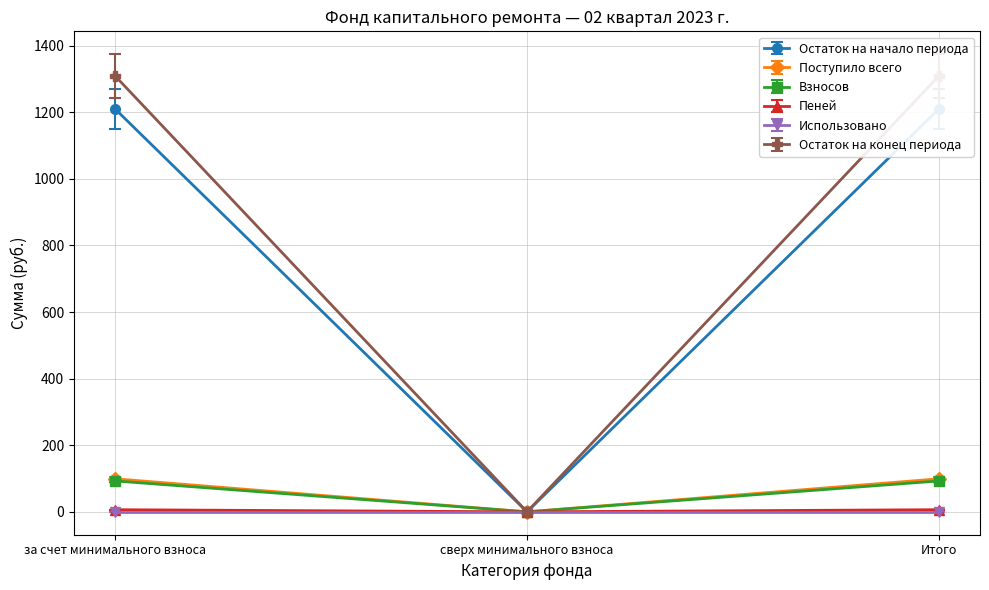

The value of Остаток на конец периода at сверх минимального взноса is -48.2. True or false?

False